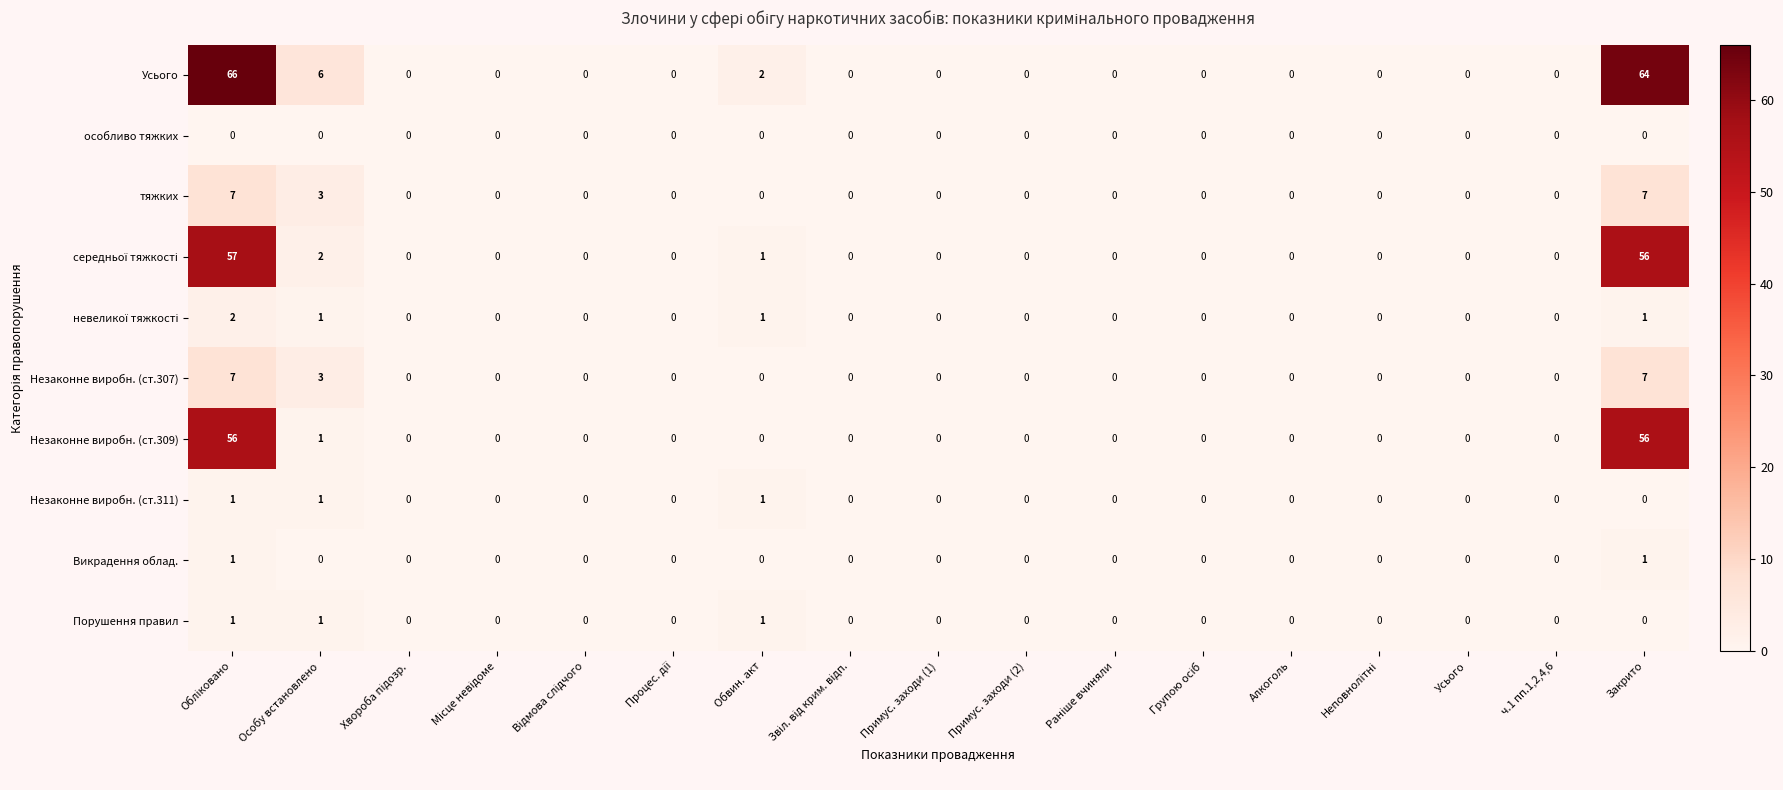

Is it true that Викрадення облад. equals 1 at Алкоголь?

False